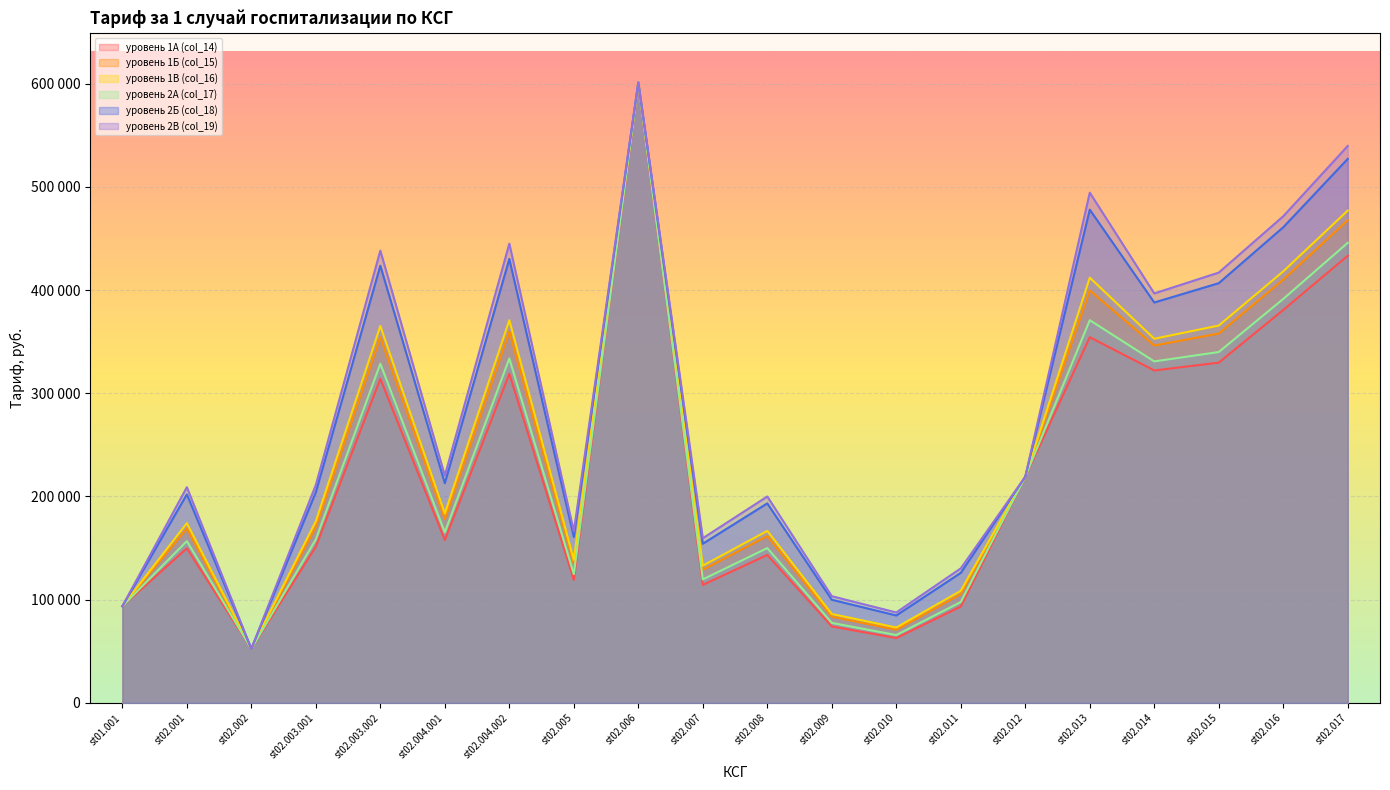

What is the average value of the уровень 1В (col_16) series?

248396.3